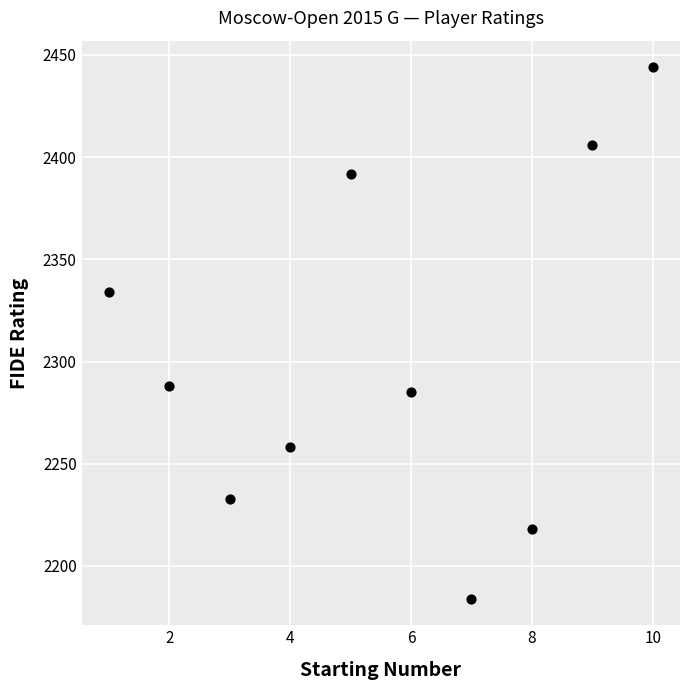

What Y value in the scatter plot is closest to 2314?

2334